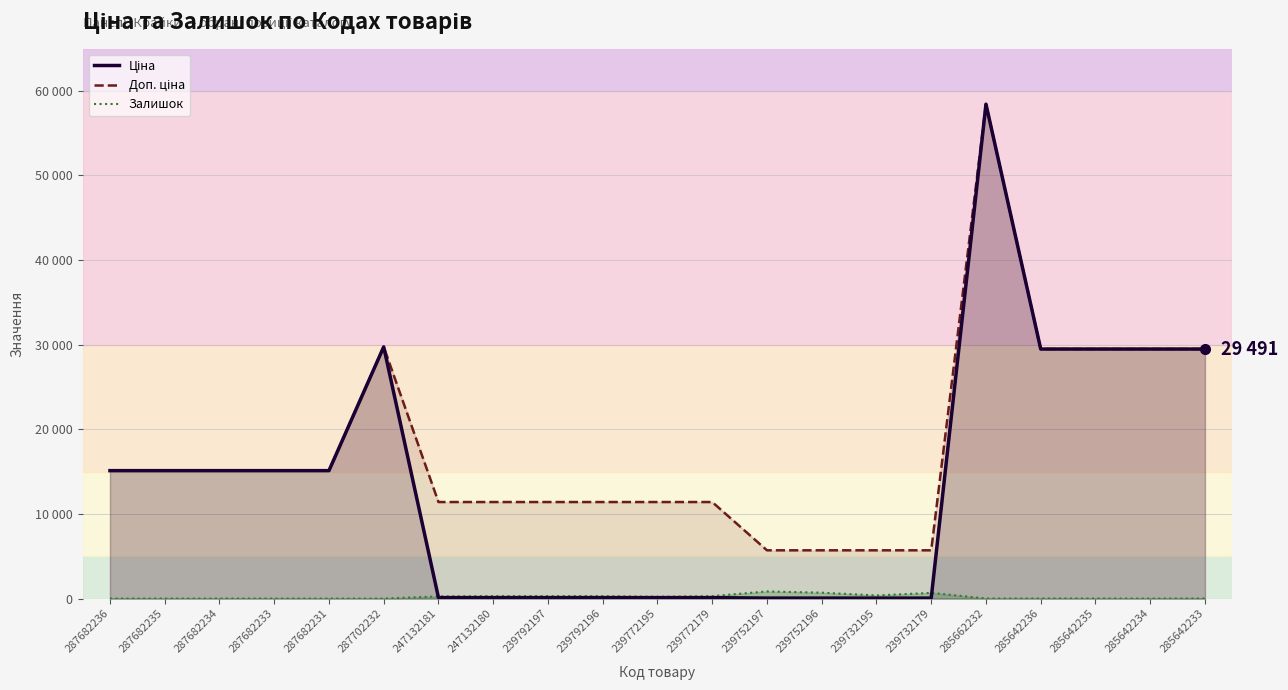

What position from the left is 239732179?

16